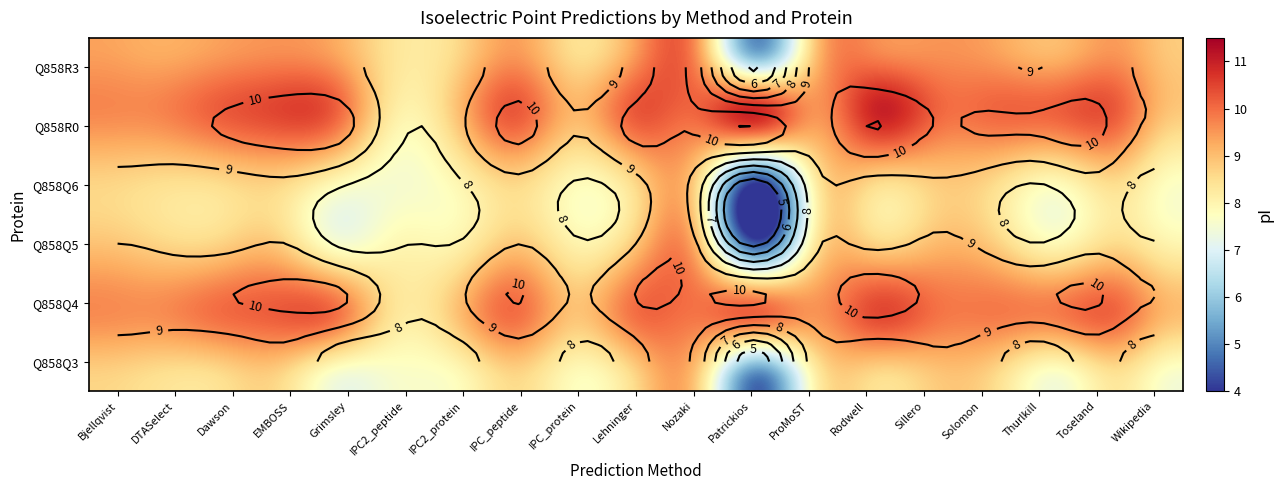

What is the spread (max minus min) of values at IPC_peptide?

1.7